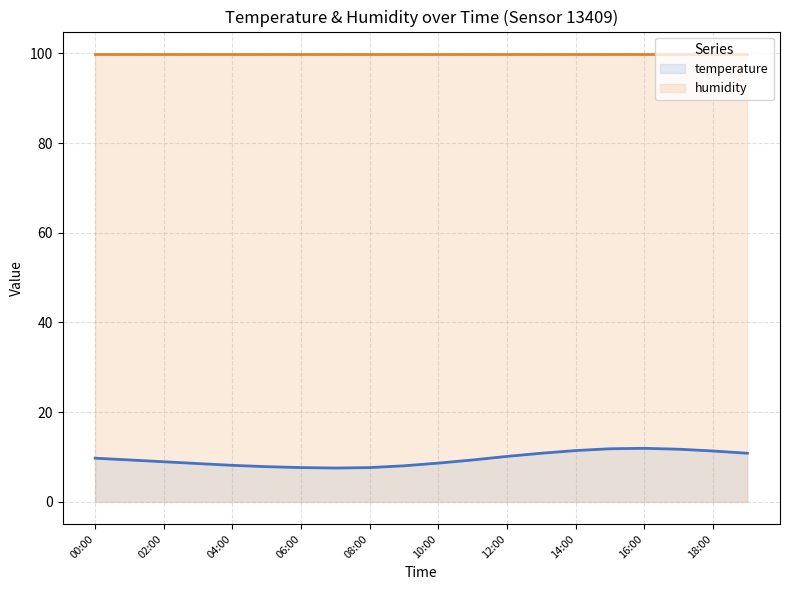

What is the change in value from 06:00 to 13:00?

+3.2